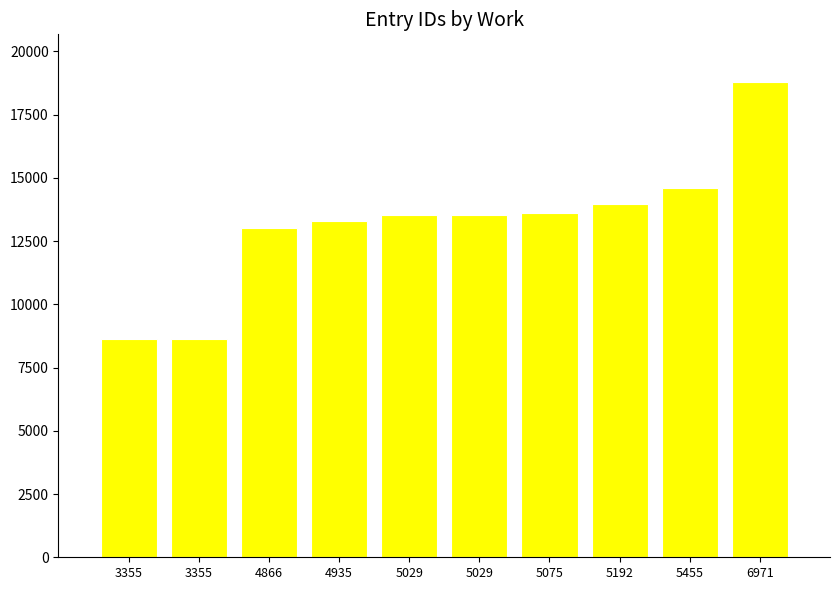

What is the difference between the maximum and minimum values?

10164